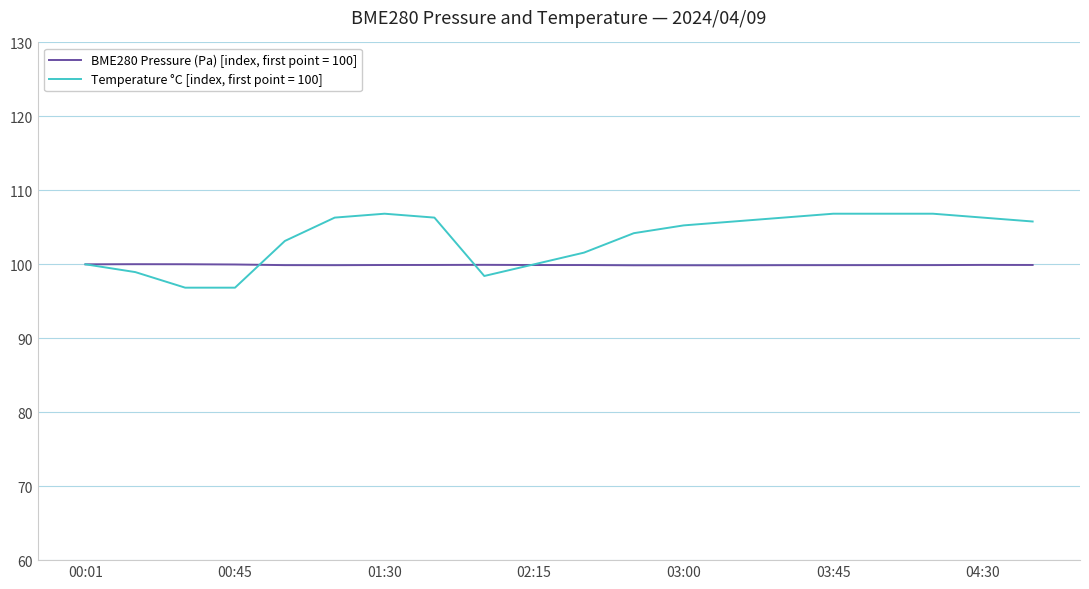

Count the number of data series in this chart.

2